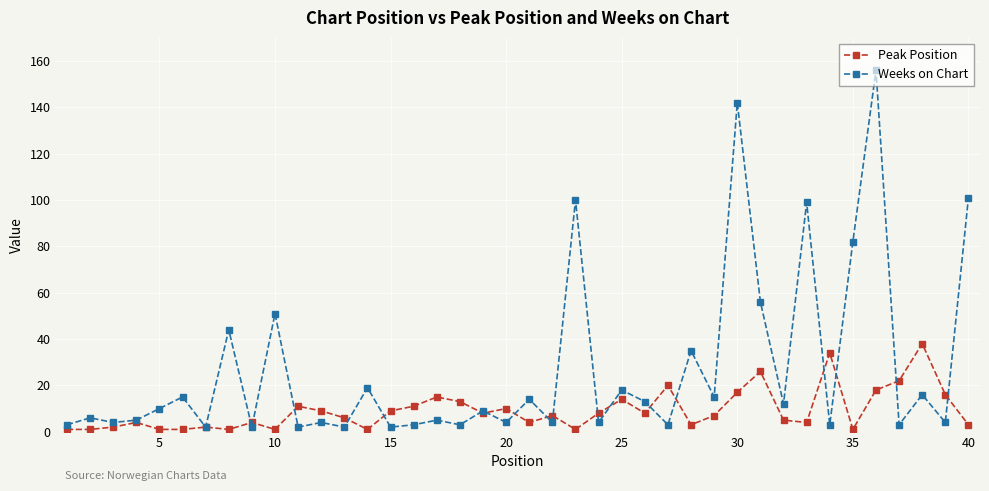

Does the chart display data point markers on the line(s)?

Yes